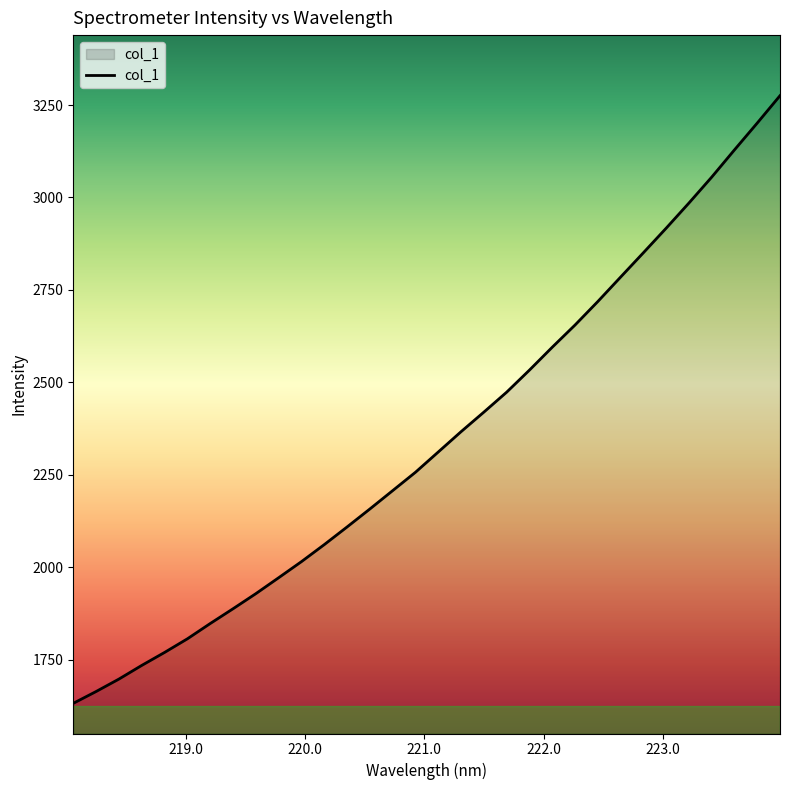

What is the smallest value displayed?

1632.1